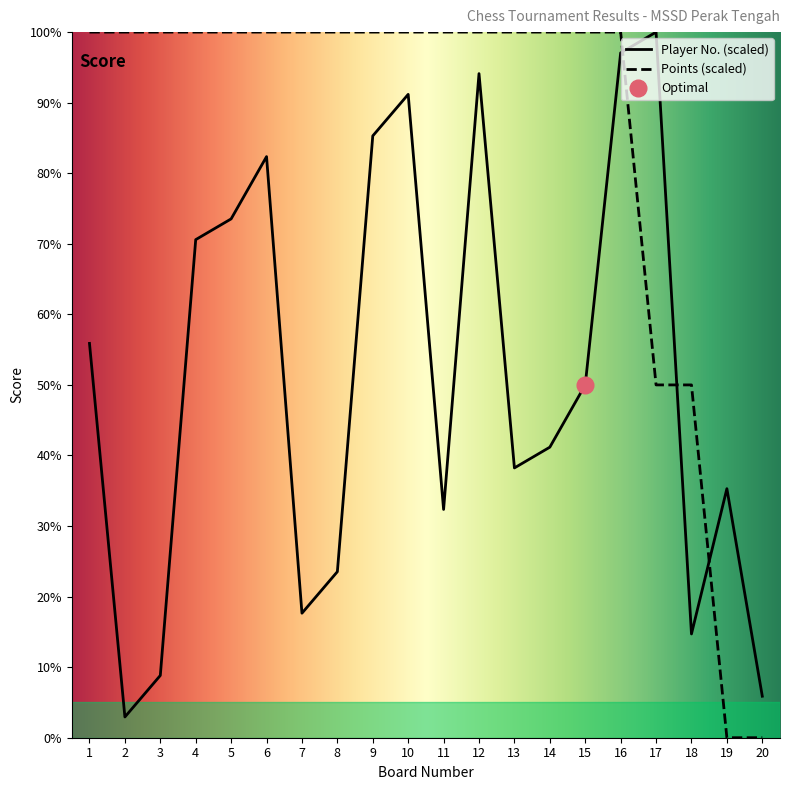

What is the average value of the Points series?

85.0